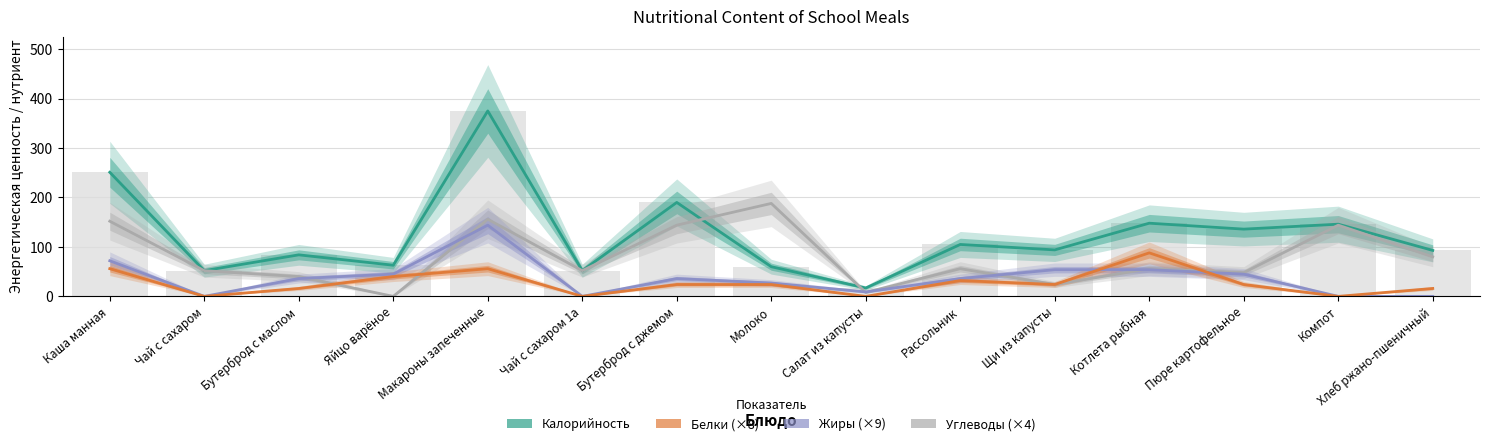

Between Рассольник and Хлеб ржано-пшеничный, which series saw the biggest shift?

Жиры (×9)